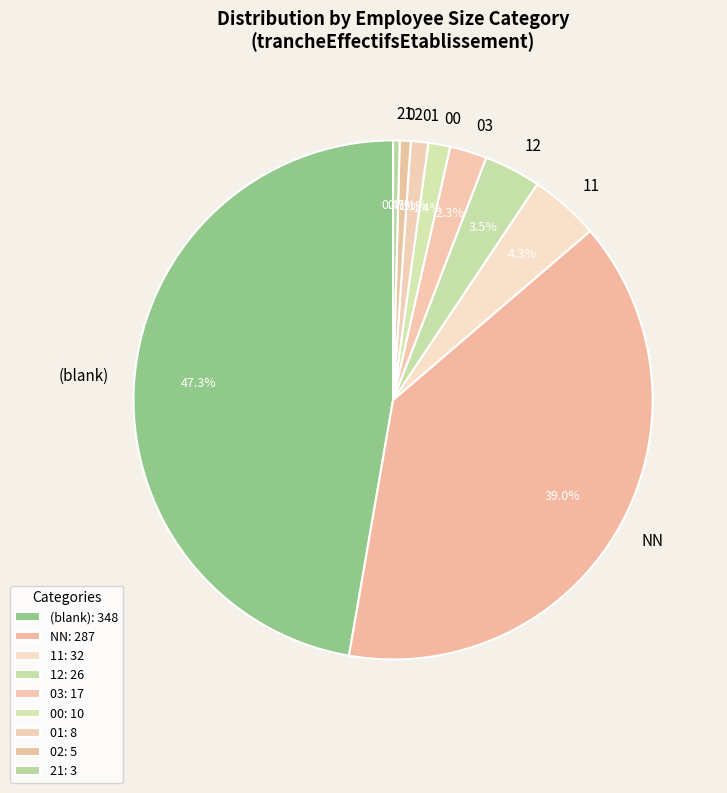

Approximately how many times larger is the value at 11 compared to 03?

1.9